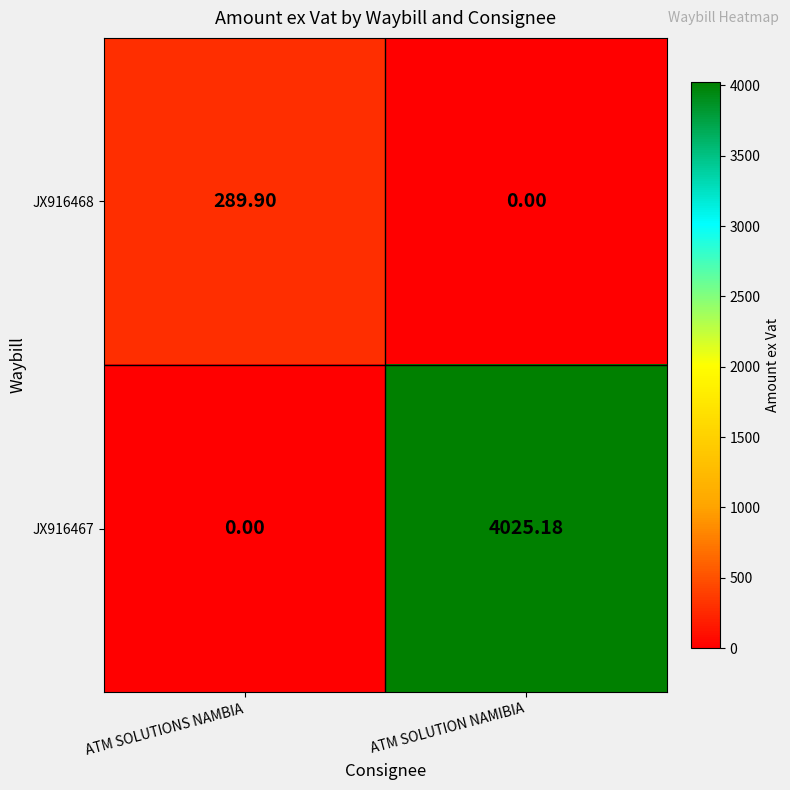

Where is JX916467 nearest to the value 2012?

ATM SOLUTIONS NAMBIA